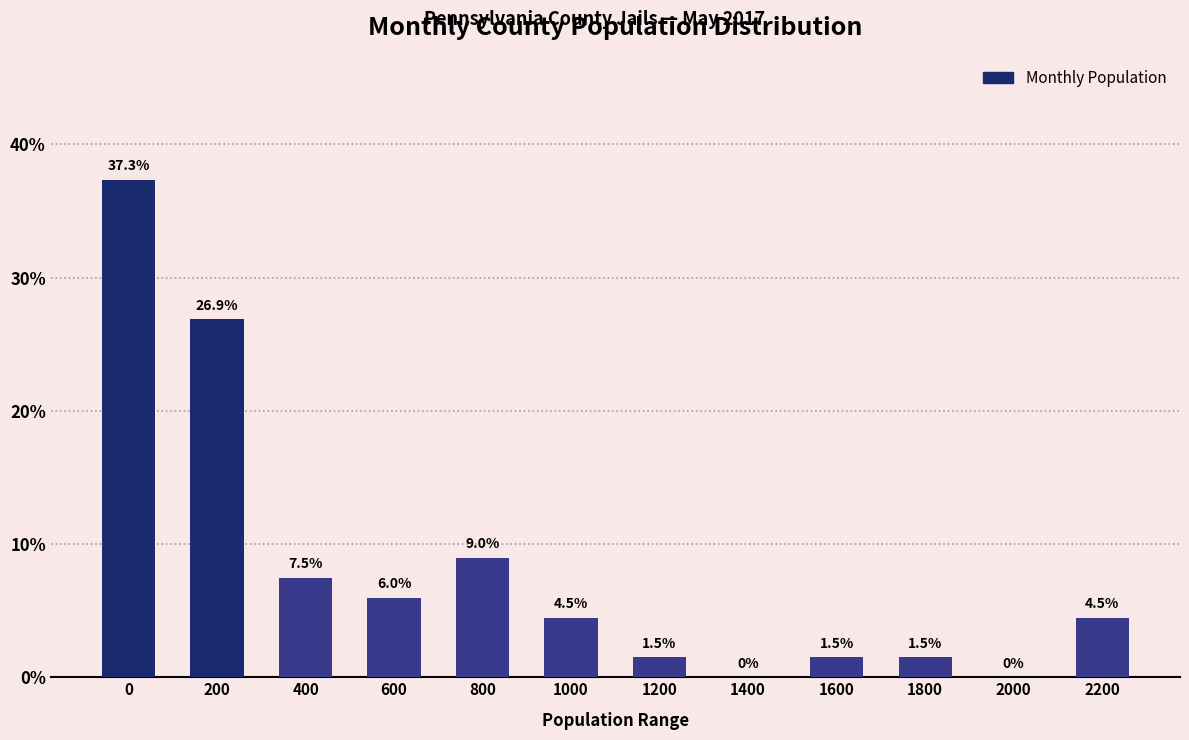

Reading left to right, what are all the values shown in this chart?

0=37.3	200=26.9	400=7.5	600=6.0	800=9.0	1000=4.5	1200=1.5	1400=0.0	1600=1.5	1800=1.5	2000=0.0	2200=4.5